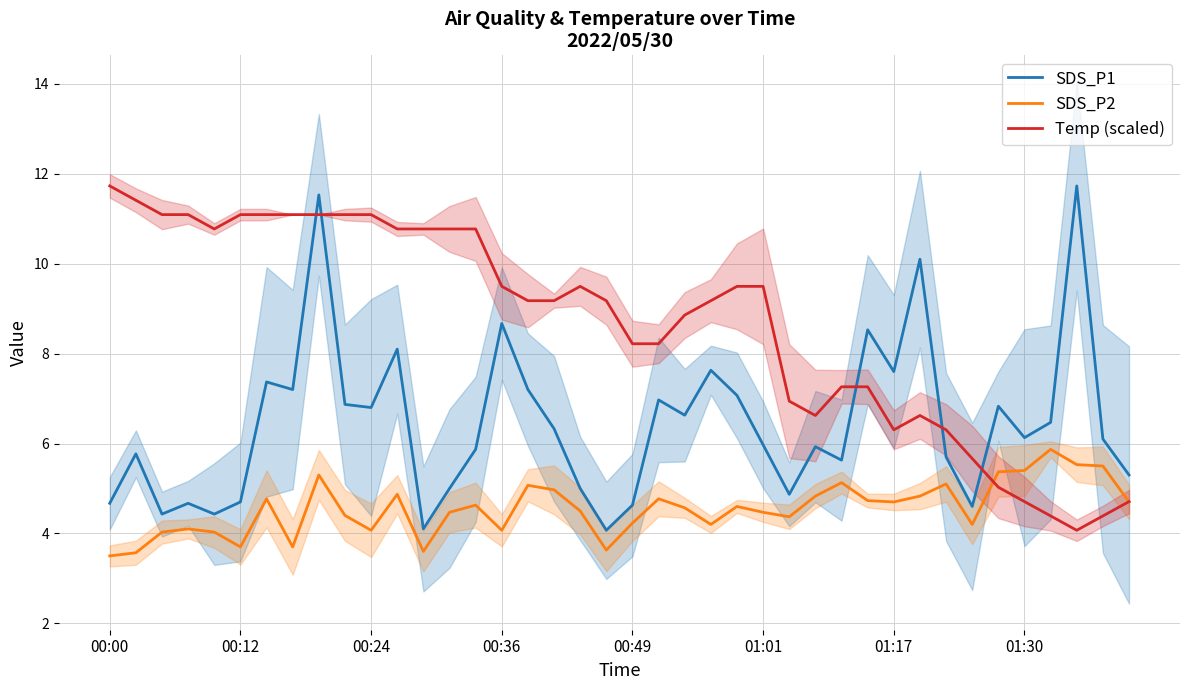

Which series ends up on top after the final intersection of Temp (scaled) and SDS_P2?

Temp (scaled)